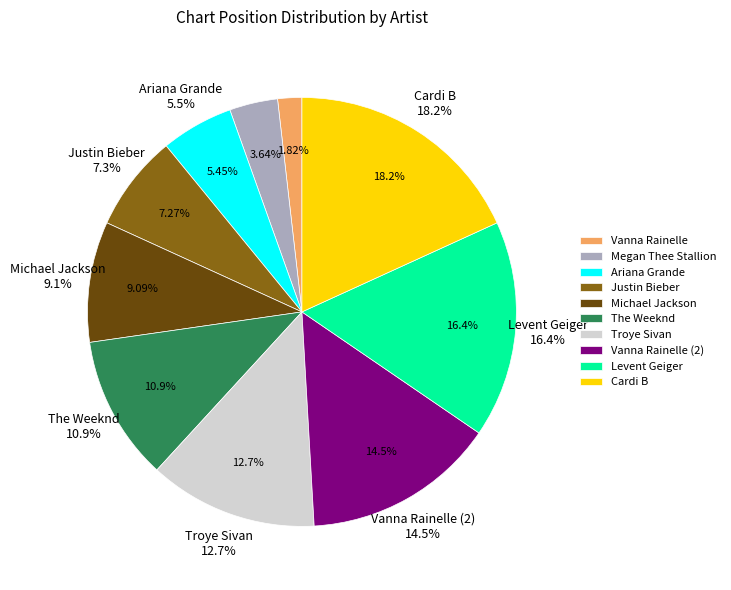

How many slices are in this pie chart?

10